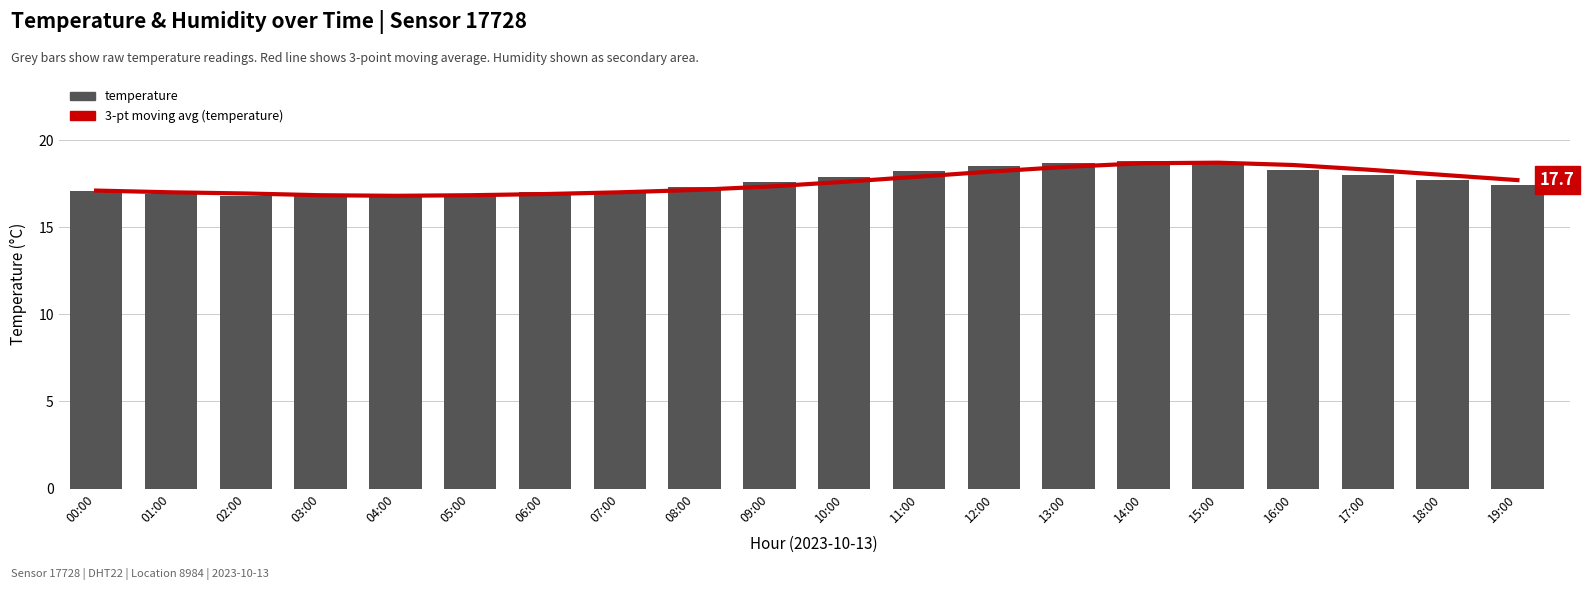

How many data points in 3-pt moving avg (temperature) are above 17?

13